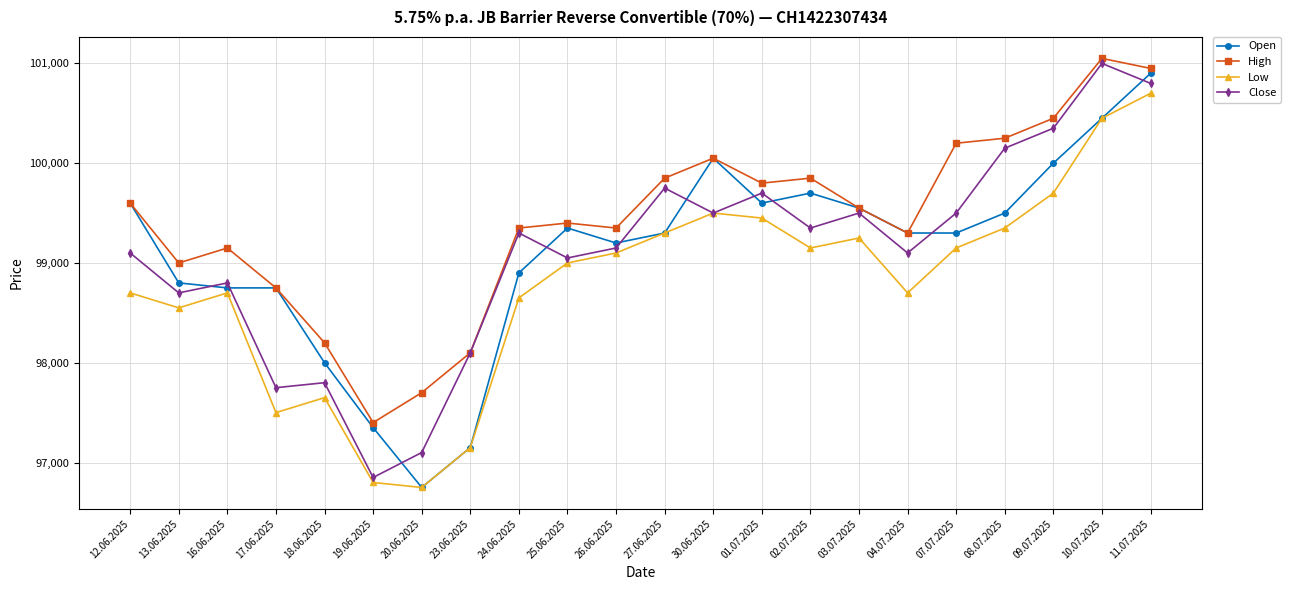

What is the label of the 14th point from the left?

01.07.2025